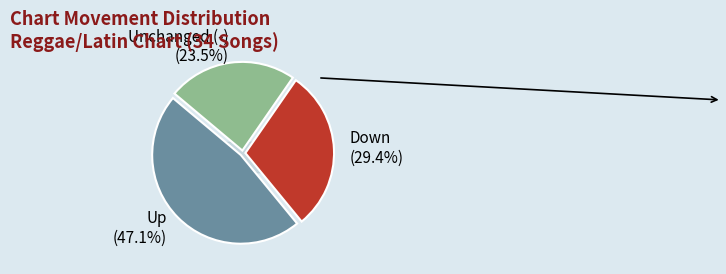

How much of the chart is everything except down?

70.6%